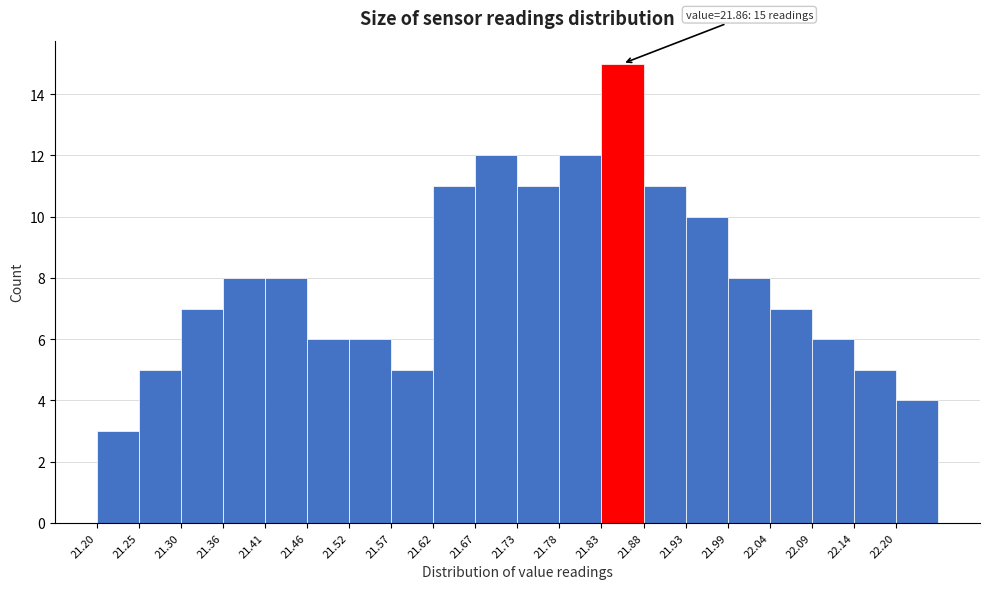

Over which range of the x-axis is the bar tallest?

21.83 to 21.88